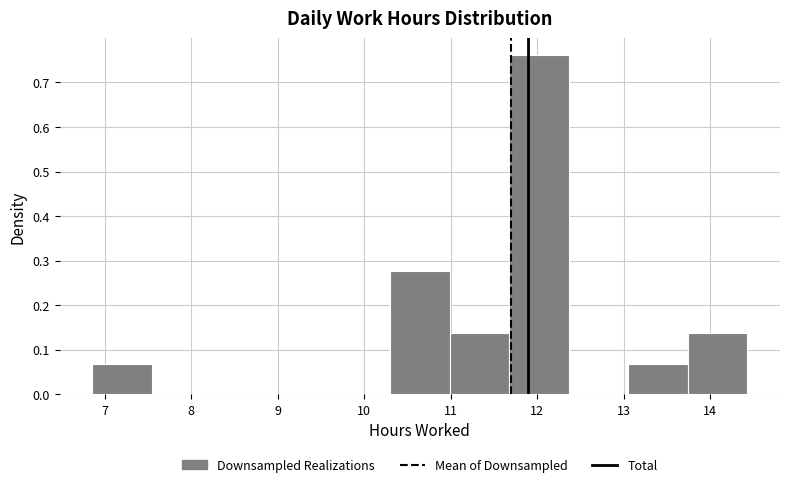

Over which range of the x-axis is the bar tallest?

11.7 to 12.4